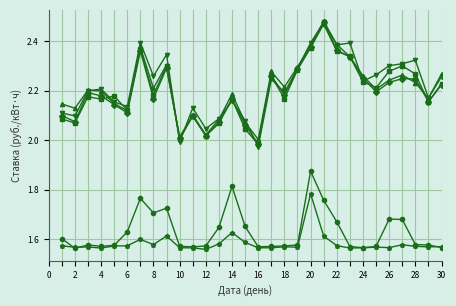

How many distinct data groups are displayed?

6